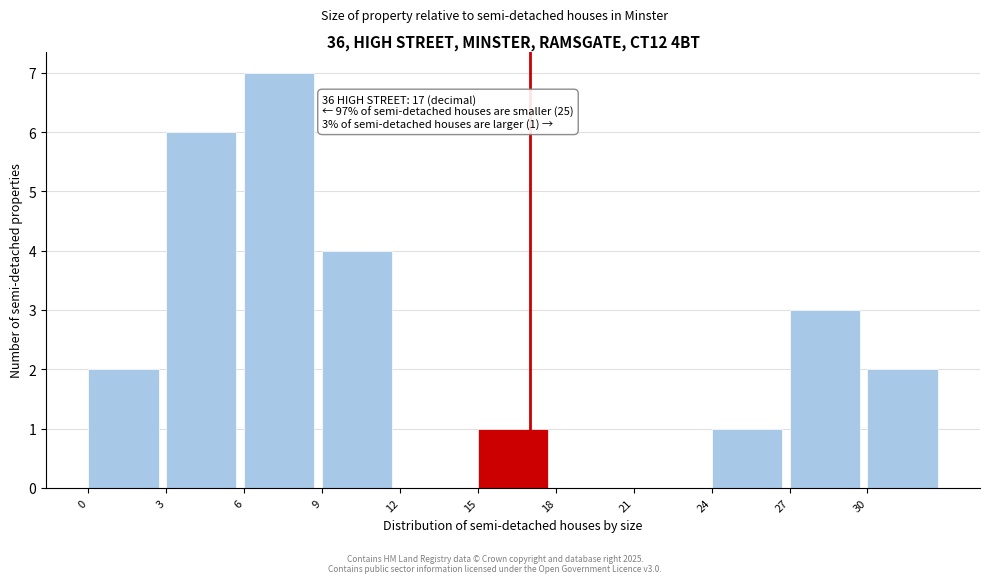

Which range on the x-axis has the tallest bar?

6 to 9